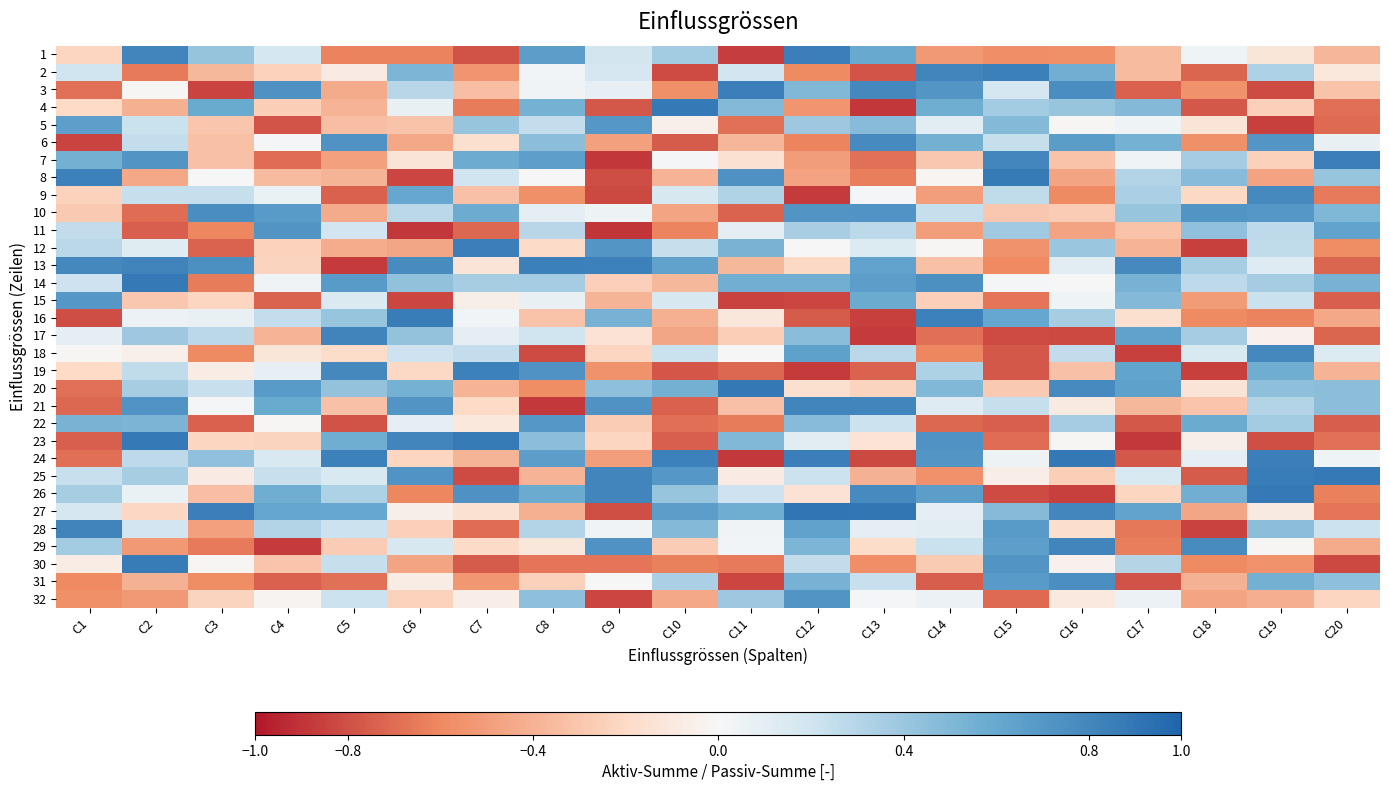

Which series has the largest range (max minus min)?

4